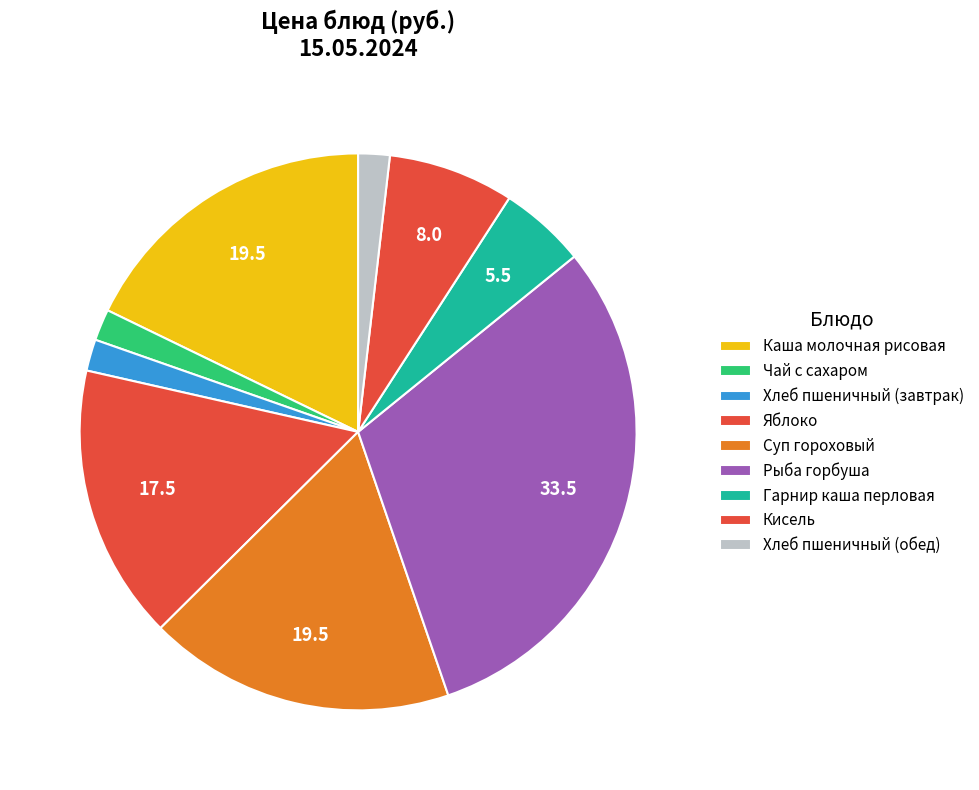

To the nearest percent, what is the combined percentage of Кисель and Хлеб пшеничный (обед)?

9%